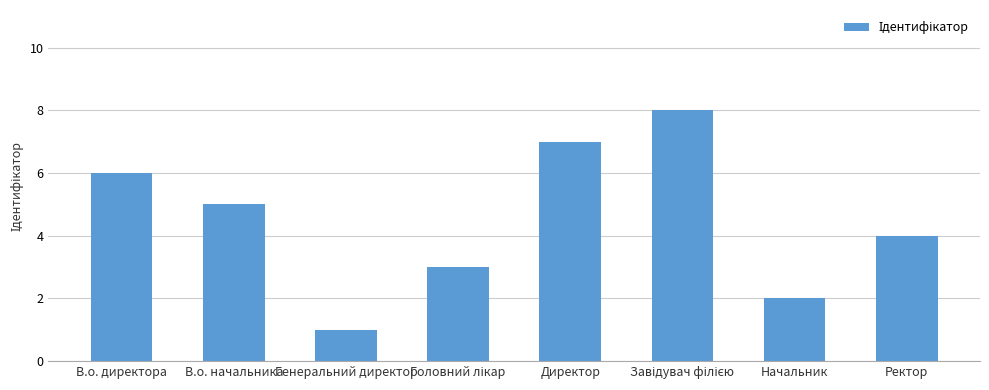

Reading left to right, transcribe all the data shown in this chart.

6	5	1	3	7	8	2	4